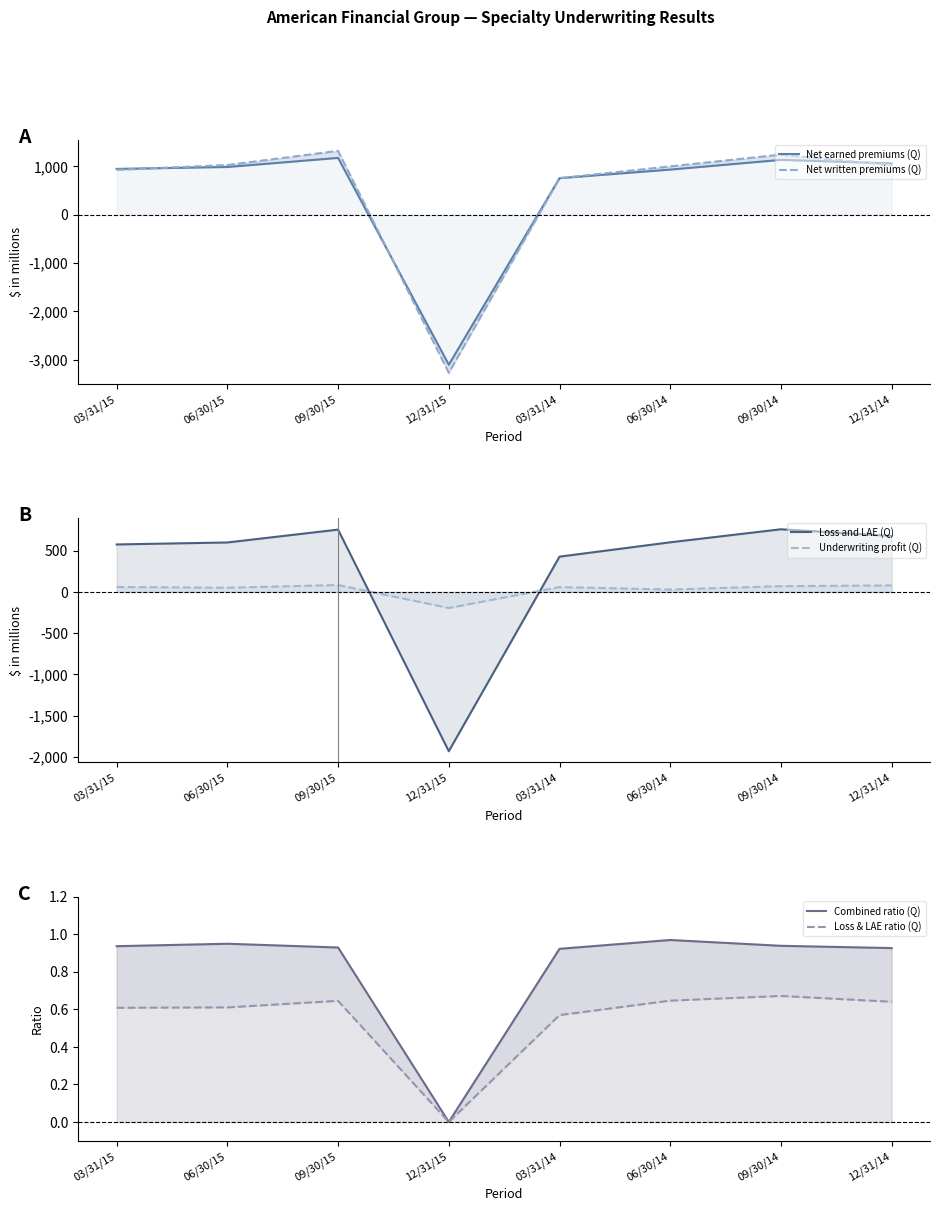

Between 09/30/14 and 09/30/15, which is larger?

09/30/15